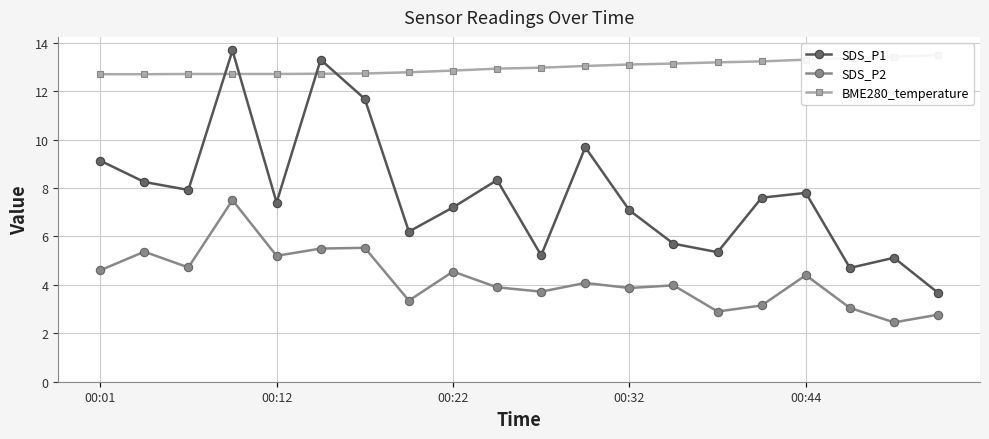

What is the average value of the SDS_P1 series?

7.8